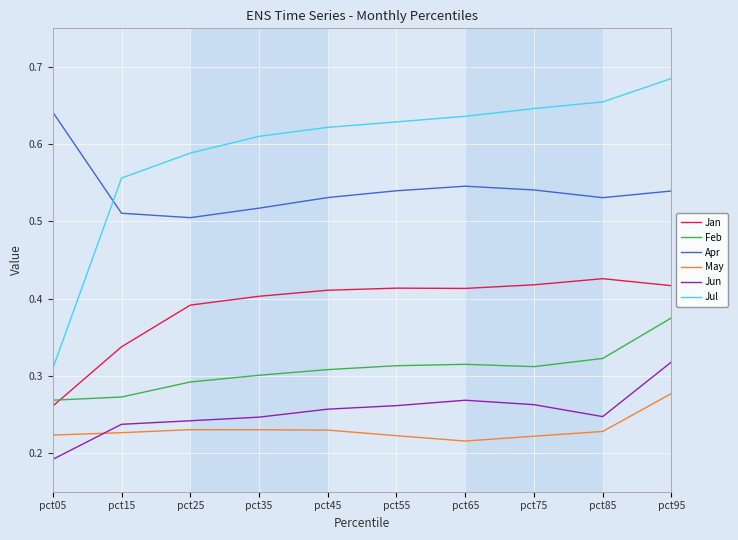

What is the total value across all series at pct35?

2.3